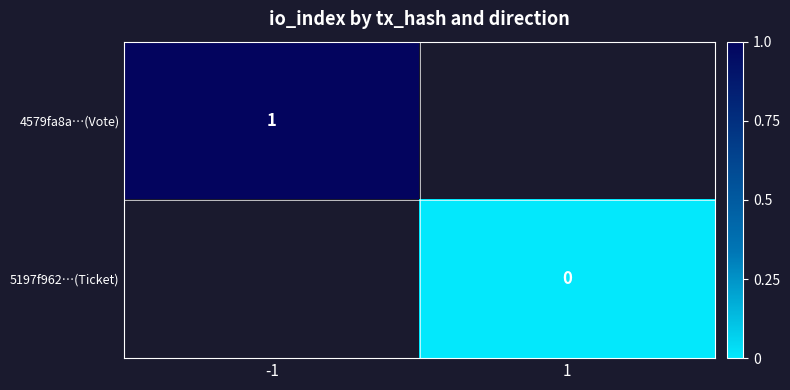

Is it true that 4579fa8a…(Vote) equals 1 at -1?

True